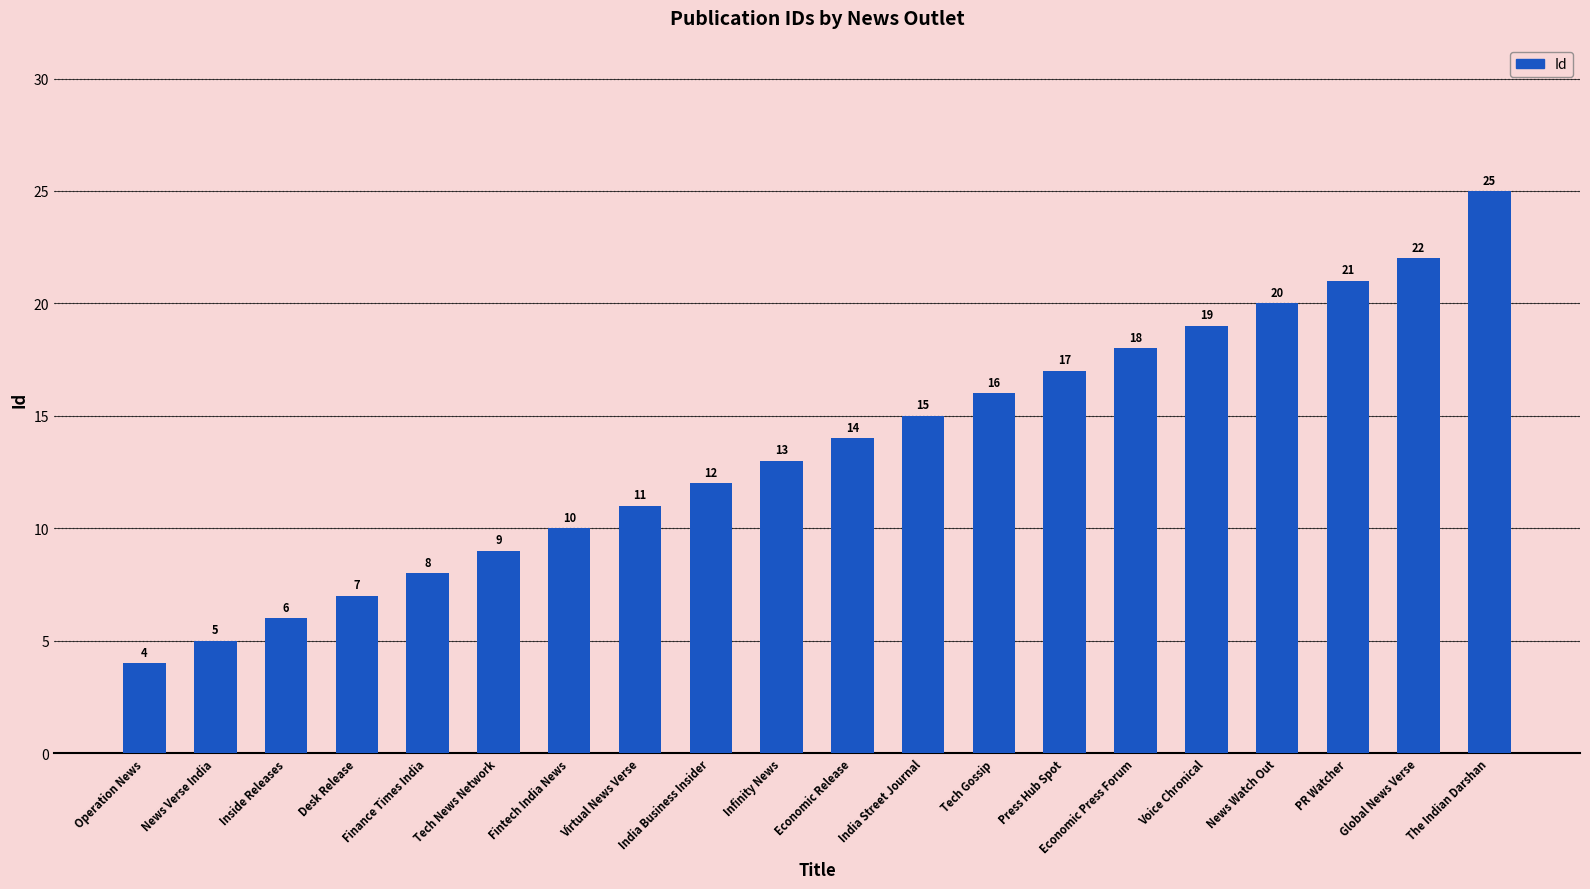

How many values are below 14?

10